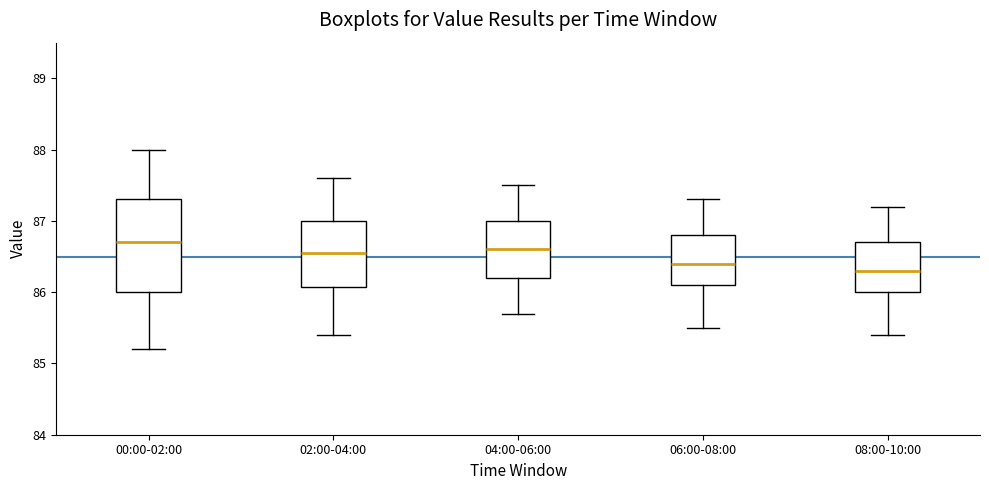

Reading left to right, transcribe this box plot: for each box, give where its median line is, the range the box spans, and where its two whiskers end, as read against the y-axis. The values are not printed on the chart, so give them approximately, as read against the axis.

00:00-02:00: median 86.7, box 86.0 to 87.3, whiskers 85.2 to 88.0
02:00-04:00: median 86.6, box 86.1 to 87.0, whiskers 85.4 to 87.6
04:00-06:00: median 86.6, box 86.2 to 87.0, whiskers 85.7 to 87.5
06:00-08:00: median 86.4, box 86.1 to 86.8, whiskers 85.5 to 87.3
08:00-10:00: median 86.3, box 86.0 to 86.7, whiskers 85.4 to 87.2